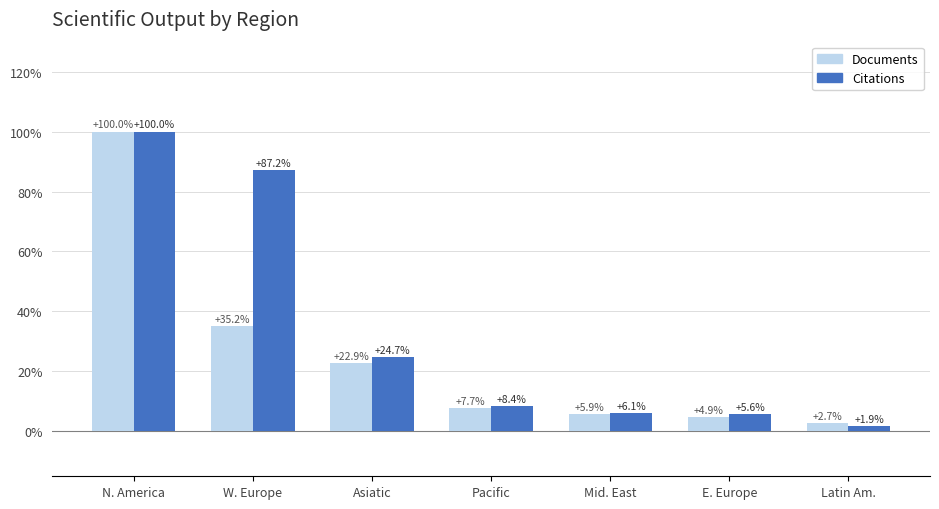

Is it true that Documents equals 5.9 at Mid. East?

True